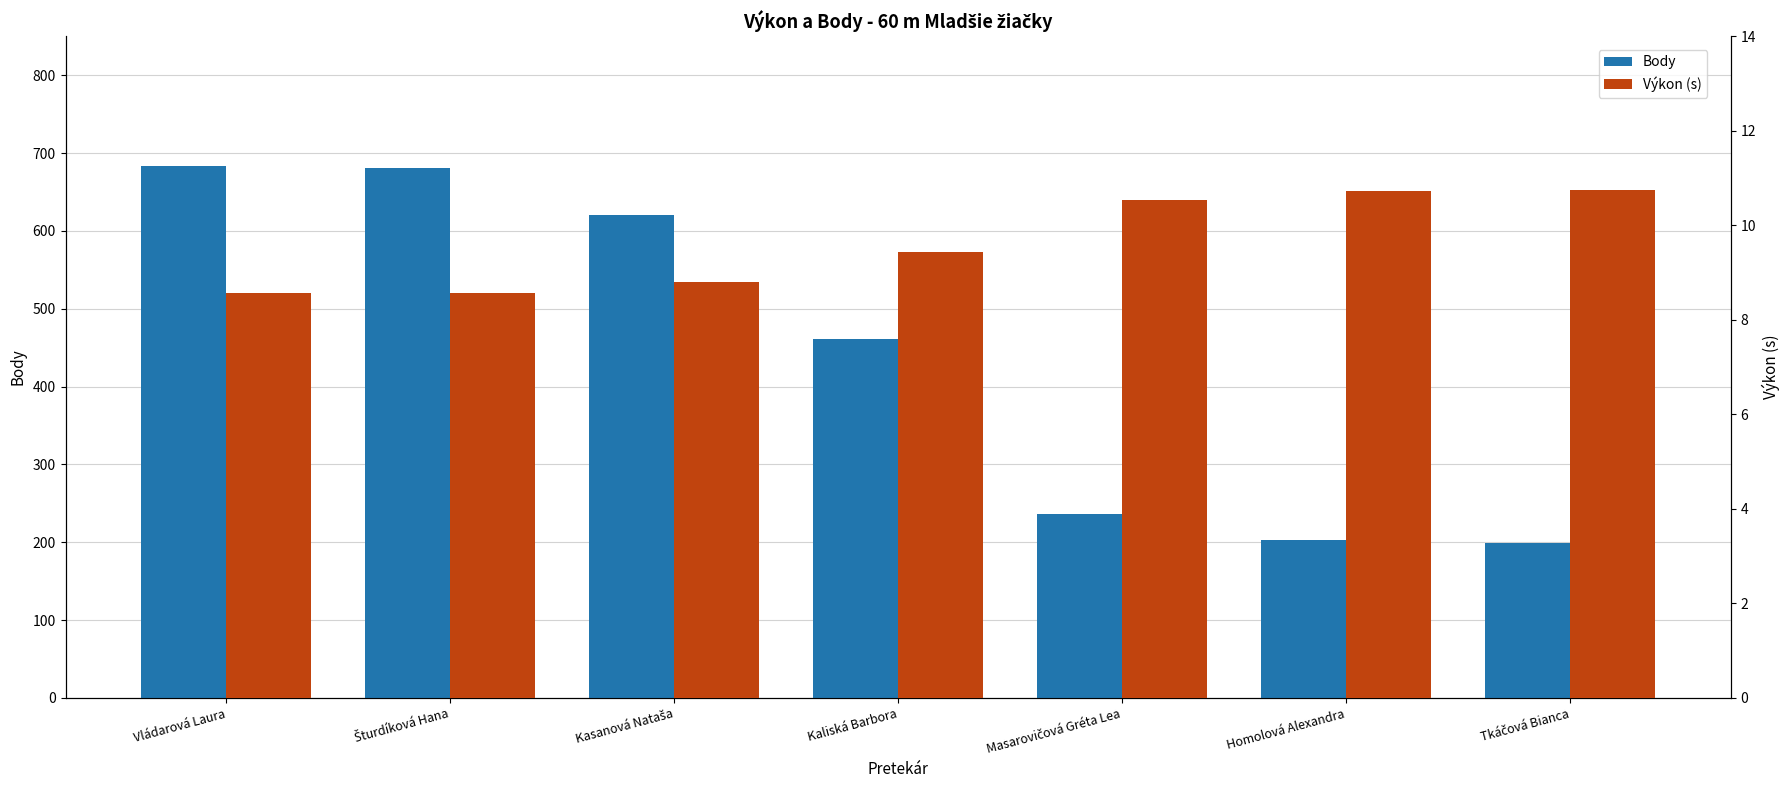

Rank the categories by Body value from highest to lowest.

Vládarová Laura, Šturdíková Hana, Kasanová Nataša, Kaliská Barbora, Masarovičová Gréta Lea, Homolová Alexandra, Tkáčová Bianca